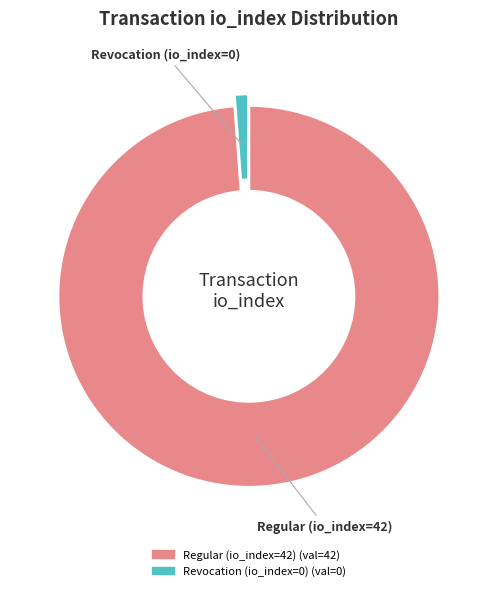

Rank the categories by value from lowest to highest.

Revocation (io_index=0), Regular (io_index=42)